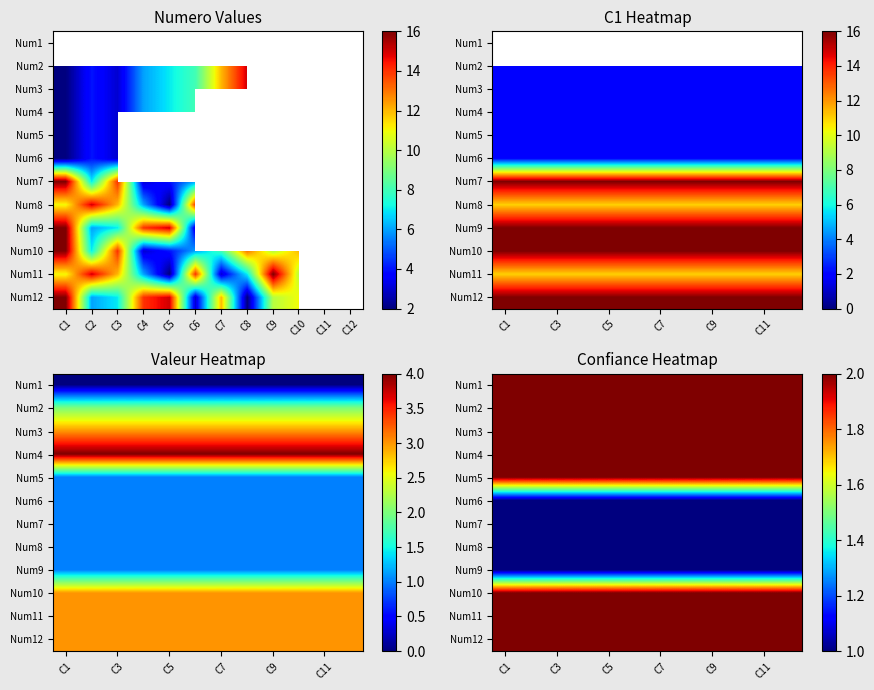

At which category is the sum across all series the highest?

C1